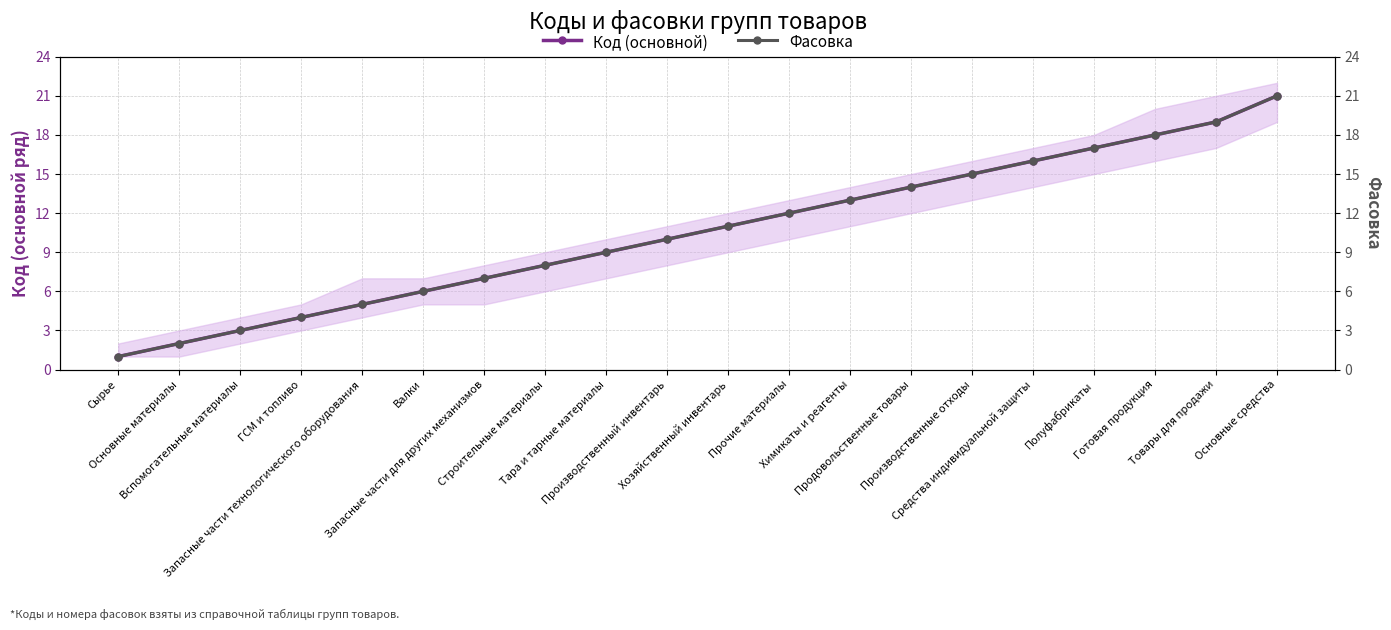

How many data points in Фасовка are above 11?

9